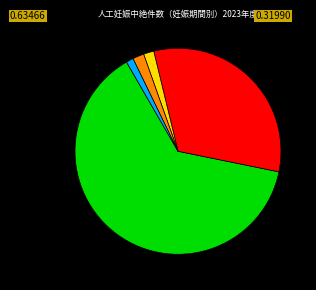

Does any single category account for the majority?

Yes